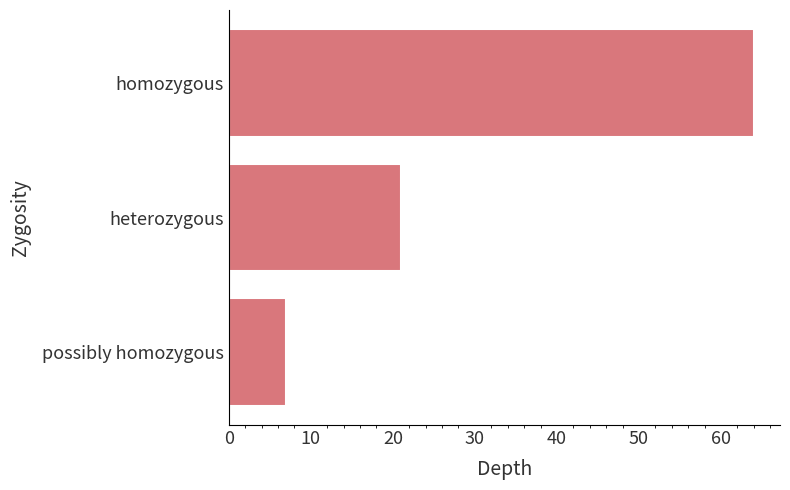

At which category does the chart reach its minimum across all series?

possibly homozygous